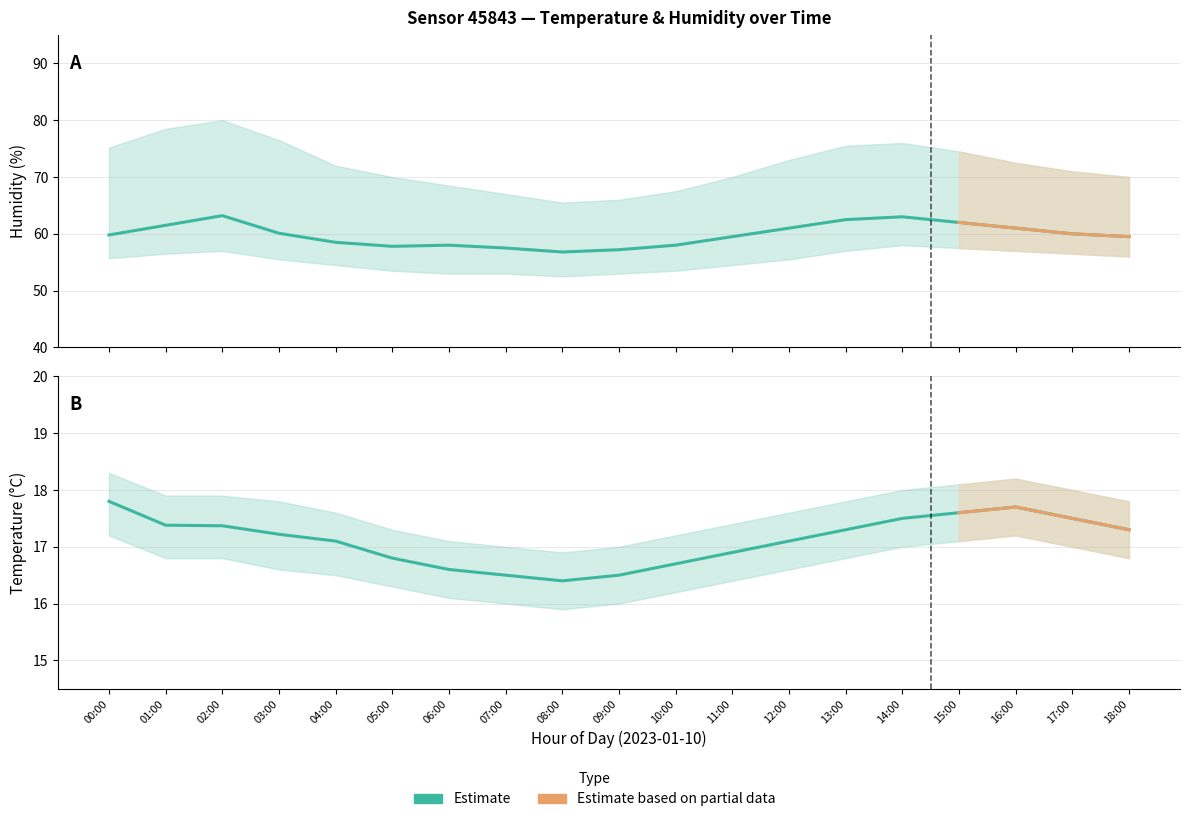

What is the difference between the maximum and minimum values in the Temperature (mean) series?

1.4